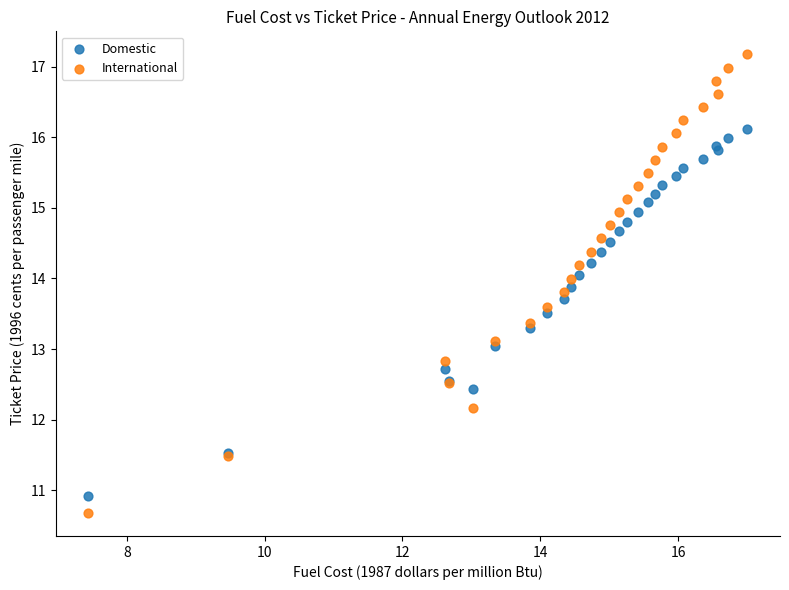

Which series reaches the minimum Y coordinate?

International